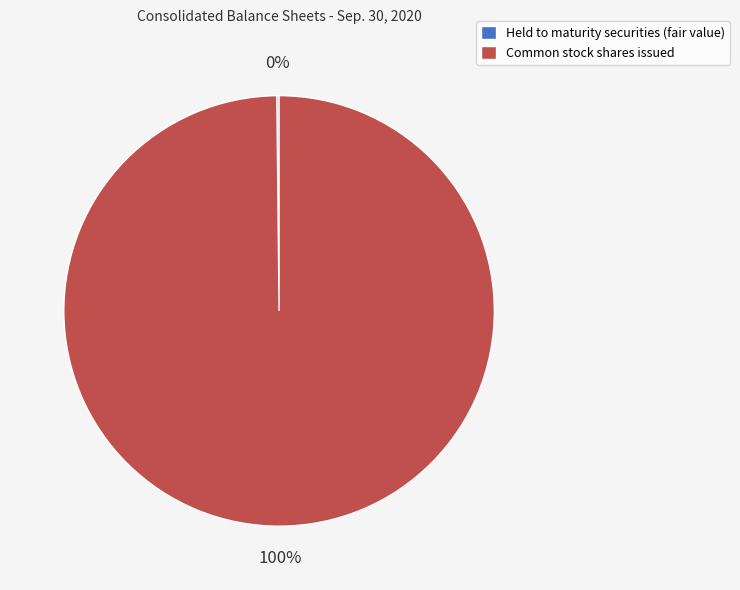

Which category accounts for the majority?

Common stock shares issued